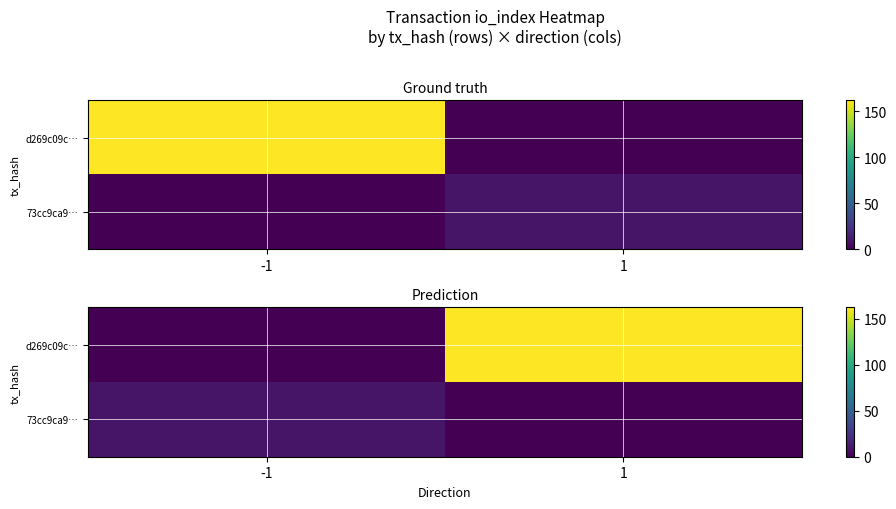

At which label is 73cc9ca9… closest to 4?

1